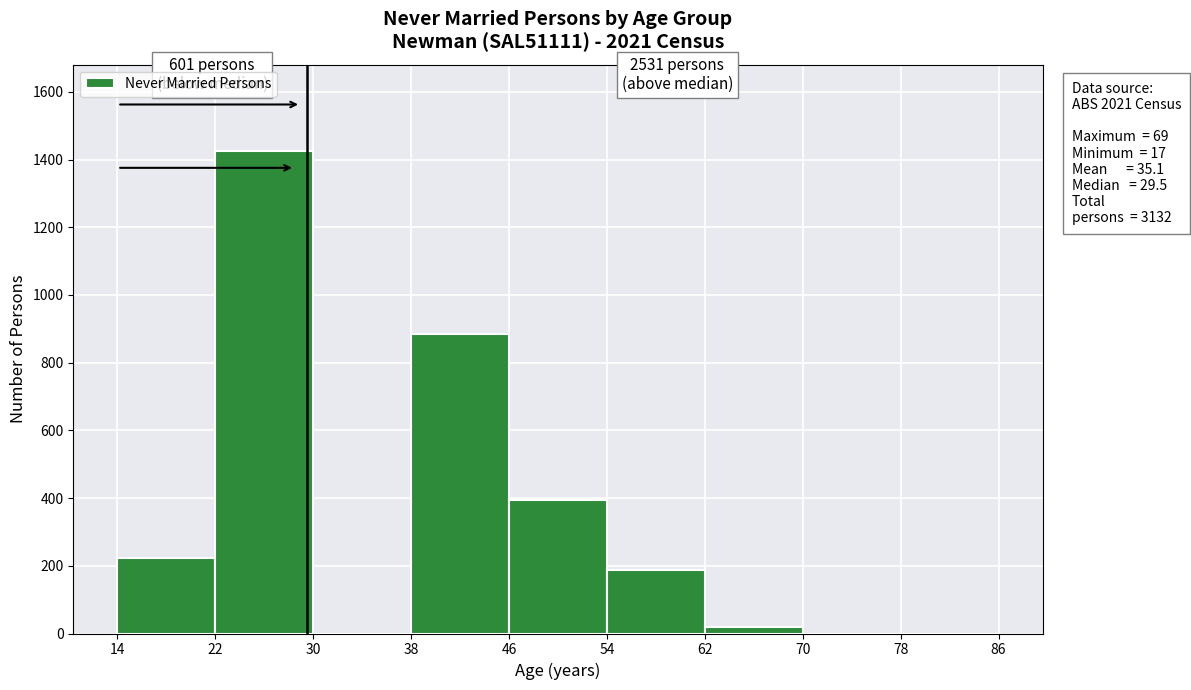

Which range on the x-axis has the tallest bar?

22 to 30